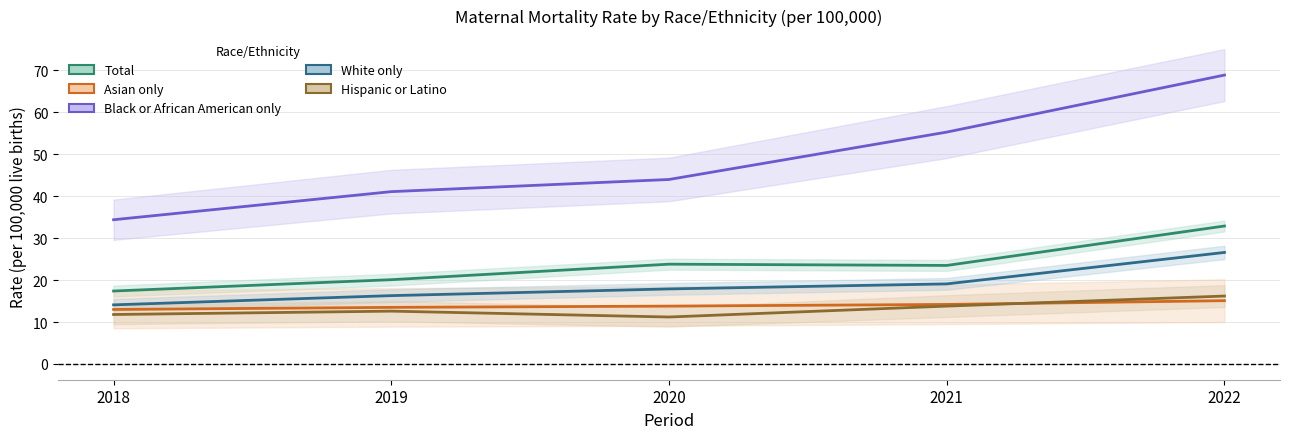

At how many categories does at least one series exceed 20?

5